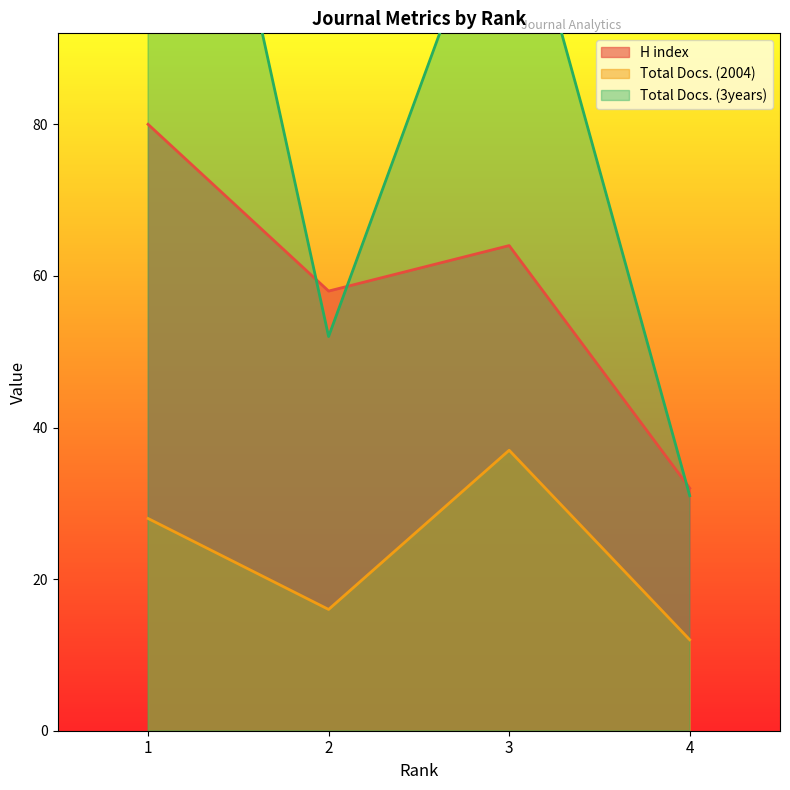

Is it true that Total Docs. (3years) equals 60 at 3?

False